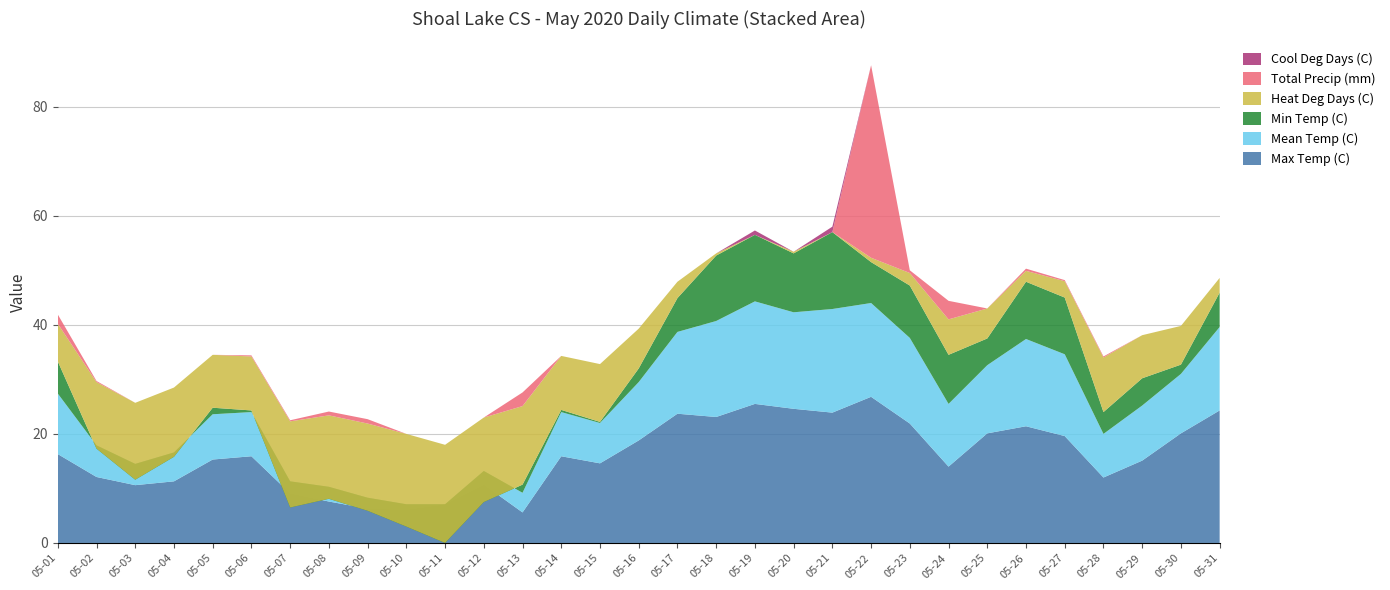

Reading left to right, list all the values displayed in this chart.

Max Temp (C): 05-01=16.3	05-02=12.1	05-03=10.6	05-04=11.3	05-05=15.3	05-06=15.9	05-07=9.1	05-08=7.6	05-09=6.3	05-10=6.1	05-11=7.1	05-12=10.7	05-13=5.6	05-14=15.9	05-15=14.6	05-16=18.8	05-17=23.7	05-18=23.1	05-19=25.5	05-20=24.6	05-21=23.9	05-22=26.8	05-23=21.9	05-24=14.0	05-25=20.1	05-26=21.4	05-27=19.6	05-28=12.0	05-29=15.1	05-30=20.1	05-31=24.3
Mean Temp (C): 05-01=11.1	05-02=5.8	05-03=3.9	05-04=5.3	05-05=8.3	05-06=8.1	05-07=2.2	05-08=2.7	05-09=2.0	05-10=1.0	05-11=0.0	05-12=2.5	05-13=3.6	05-14=8.1	05-15=7.4	05-16=10.7	05-17=15.0	05-18=17.6	05-19=18.8	05-20=17.7	05-21=19.0	05-22=17.2	05-23=15.7	05-24=11.5	05-25=12.5	05-26=16.0	05-27=15.0	05-28=8.0	05-29=10.1	05-30=10.9	05-31=15.3
Min Temp (C): 05-01=5.9	05-02=-0.6	05-03=-2.9	05-04=-0.8	05-05=1.2	05-06=0.3	05-07=-4.8	05-08=-2.2	05-09=-2.4	05-10=-4.1	05-11=-7.1	05-12=-5.7	05-13=1.5	05-14=0.4	05-15=0.2	05-16=2.5	05-17=6.2	05-18=12.0	05-19=12.2	05-20=10.8	05-21=14.1	05-22=7.5	05-23=9.6	05-24=9.0	05-25=4.9	05-26=10.5	05-27=10.4	05-28=4.0	05-29=5.0	05-30=1.7	05-31=6.3
Heat Deg Days (C): 05-01=6.9	05-02=12.2	05-03=14.1	05-04=12.7	05-05=9.7	05-06=9.9	05-07=15.8	05-08=15.3	05-09=16.0	05-10=17.0	05-11=18.0	05-12=15.5	05-13=14.4	05-14=9.9	05-15=10.6	05-16=7.3	05-17=3.0	05-18=0.4	05-19=0.0	05-20=0.3	05-21=0.0	05-22=0.8	05-23=2.3	05-24=6.5	05-25=5.5	05-26=2.0	05-27=3.0	05-28=10.0	05-29=7.9	05-30=7.1	05-31=2.7
Total Precip (mm): 05-01=1.7	05-02=0.2	05-03=0.0	05-04=0.0	05-05=0.0	05-06=0.2	05-07=0.2	05-08=0.7	05-09=0.8	05-10=0.0	05-11=0.0	05-12=0.0	05-13=2.5	05-14=0.0	05-15=0.0	05-16=0.0	05-17=0.0	05-18=0.0	05-19=0.0	05-20=0.0	05-21=0.0	05-22=35.3	05-23=0.5	05-24=3.4	05-25=0.0	05-26=0.4	05-27=0.2	05-28=0.2	05-29=0.0	05-30=0.0	05-31=0.0
Cool Deg Days (C): 05-01=0.0	05-02=0.0	05-03=0.0	05-04=0.0	05-05=0.0	05-06=0.0	05-07=0.0	05-08=0.0	05-09=0.0	05-10=0.0	05-11=0.0	05-12=0.0	05-13=0.0	05-14=0.0	05-15=0.0	05-16=0.0	05-17=0.0	05-18=0.0	05-19=0.8	05-20=0.0	05-21=1.0	05-22=0.0	05-23=0.0	05-24=0.0	05-25=0.0	05-26=0.0	05-27=0.0	05-28=0.0	05-29=0.0	05-30=0.0	05-31=0.0